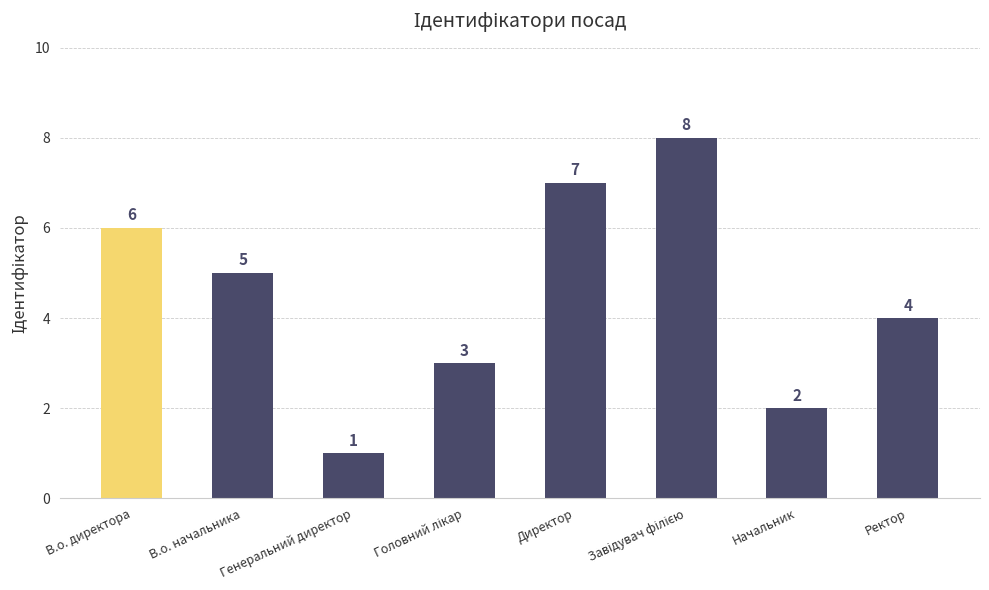

What is the change in value from Генеральний директор to Директор?

+6